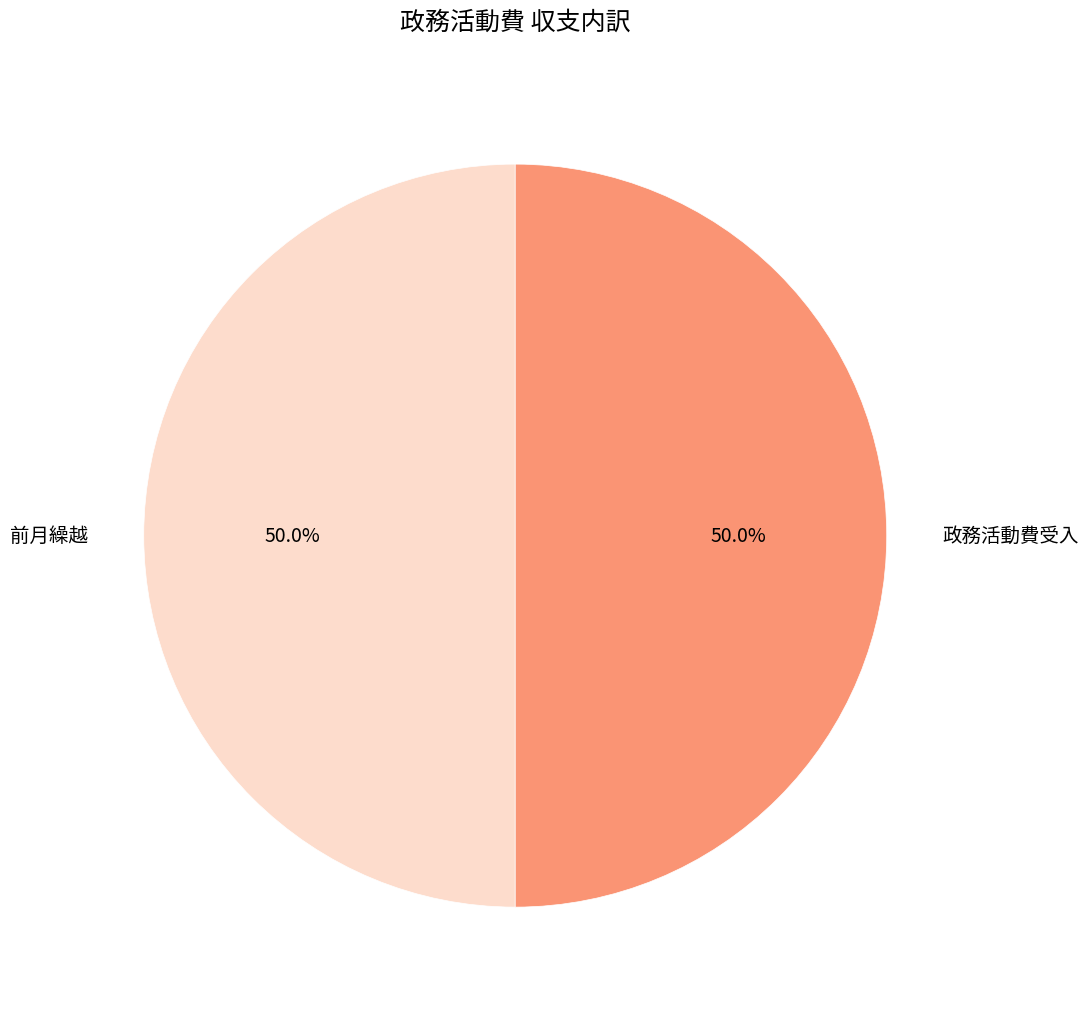

What is the ratio of the value at 前月繰越 to the value at 政務活動費受入?

1.0